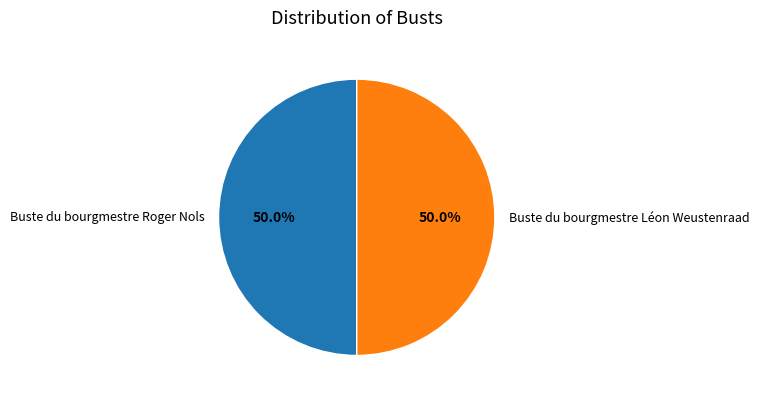

To the nearest percent, what is the combined percentage of Buste du bourgmestre Roger Nols and Buste du bourgmestre Léon Weustenraad?

100%